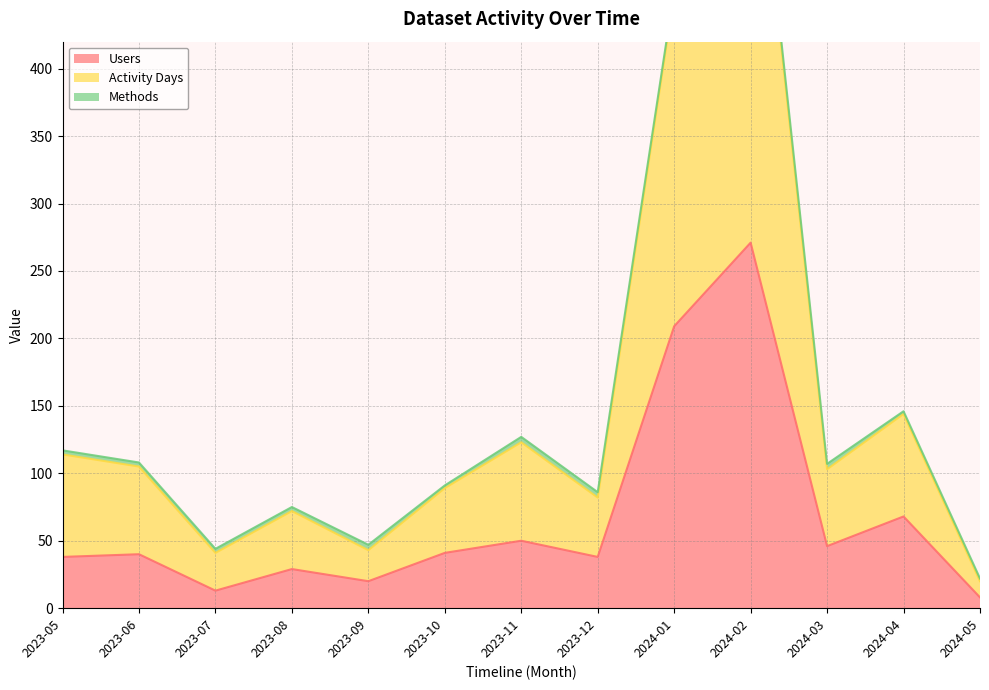

Which series has the largest range (max minus min)?

Activity Days